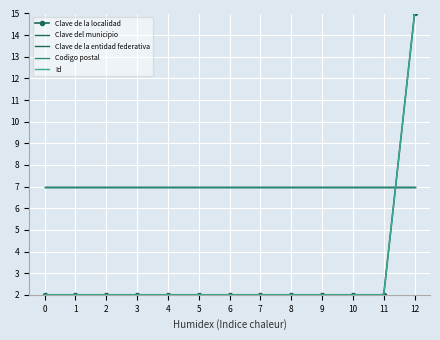

Which series has the largest range (max minus min)?

Clave de la localidad